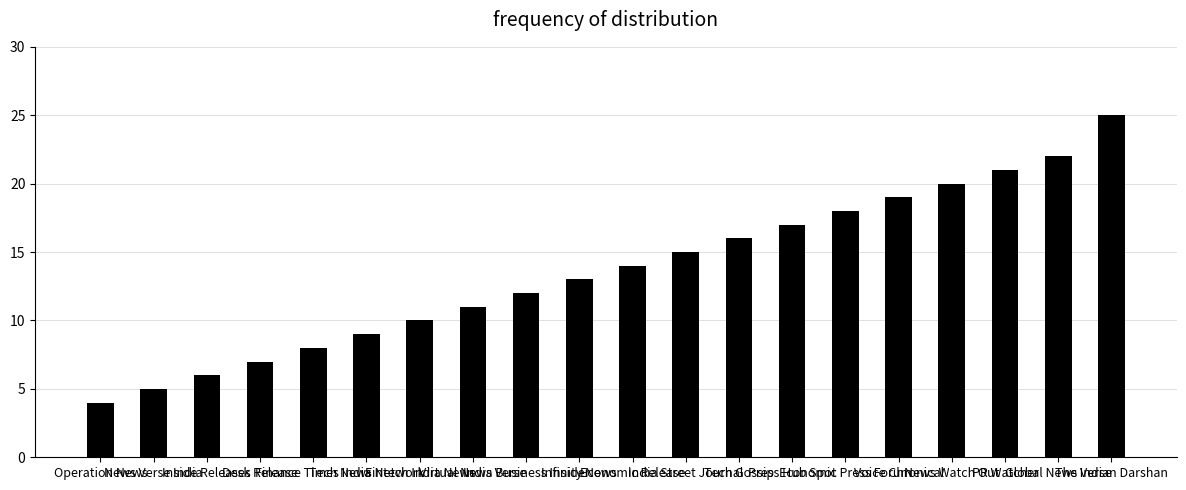

What is the label of the 9th bar from the right?

India Street Journal